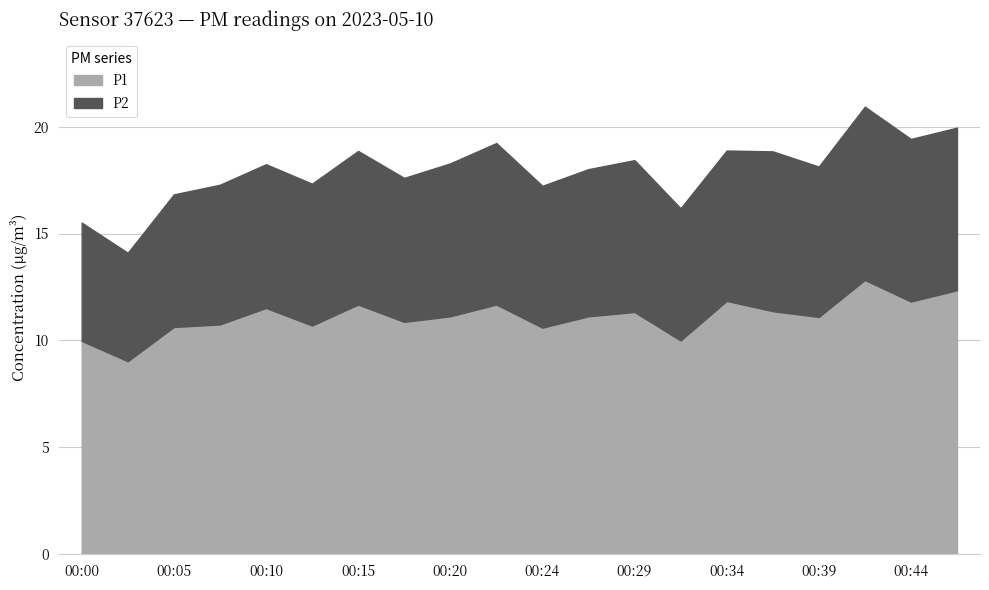

What is the difference between the maximum and minimum values in the P2 series?

3.0